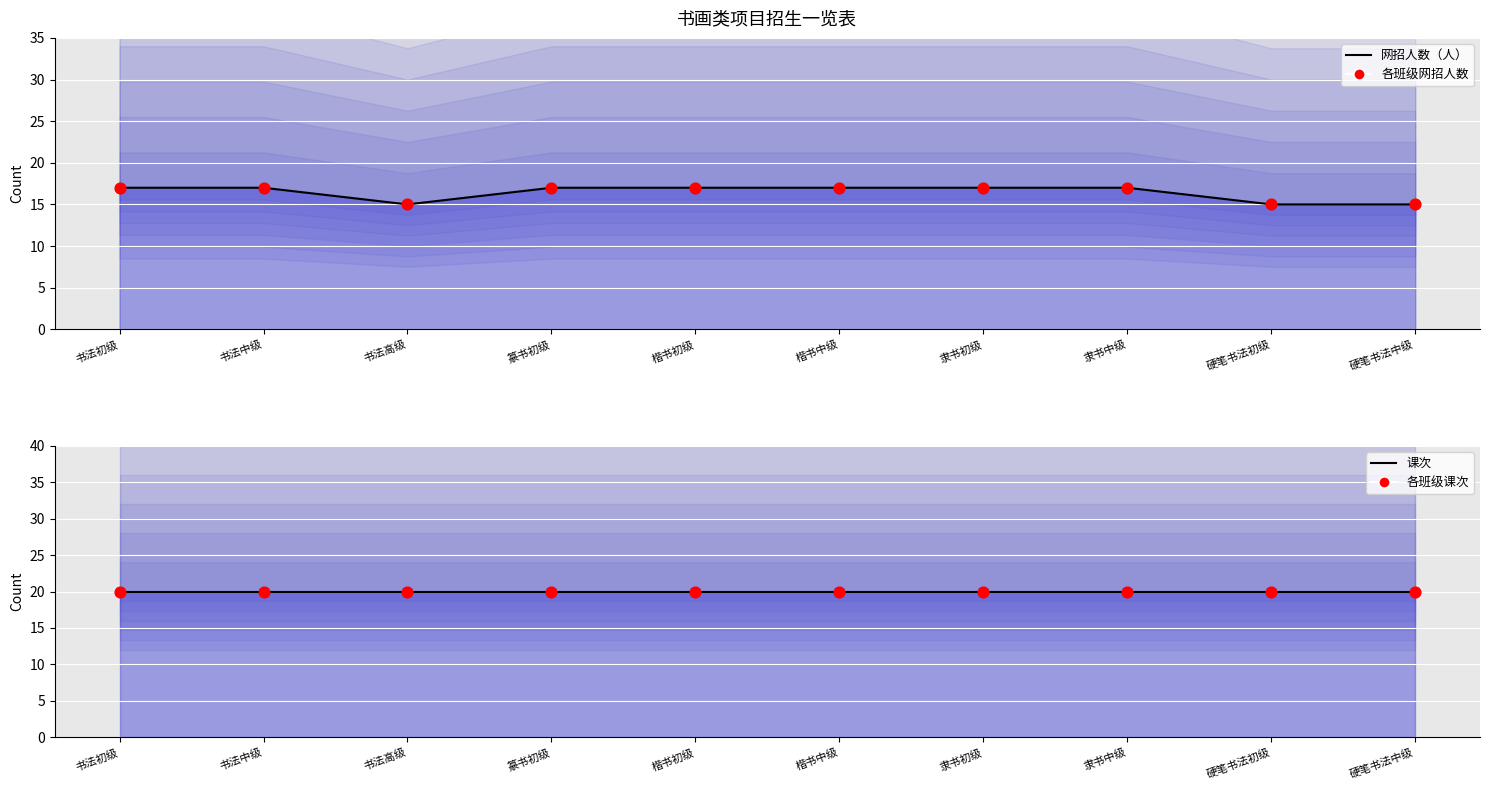

At how many categories does at least one series exceed 19?

10